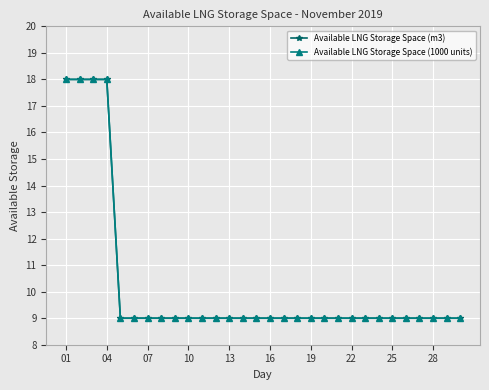

True or false: Available LNG Storage Space (1000 units) and Available LNG Storage Space (m3) intersect in this chart.

False